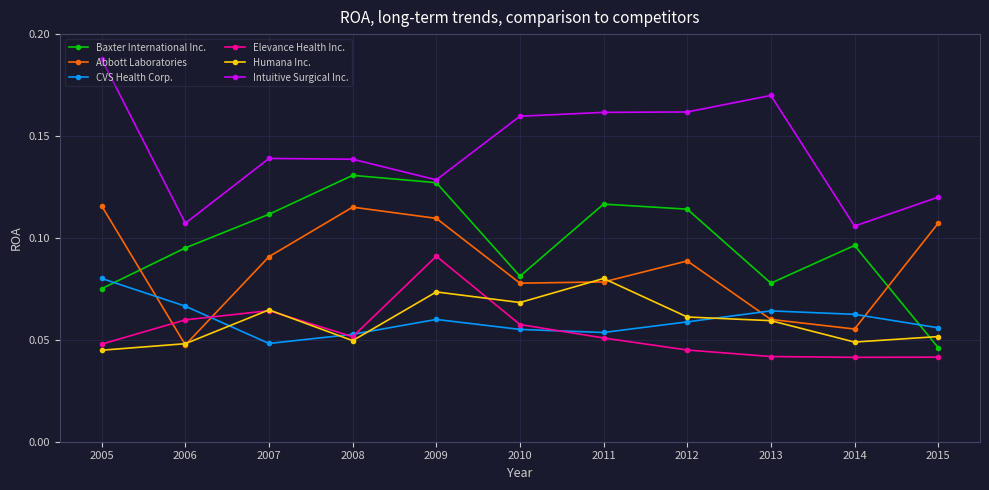

Where is the first local minimum for Humana Inc.?

2008